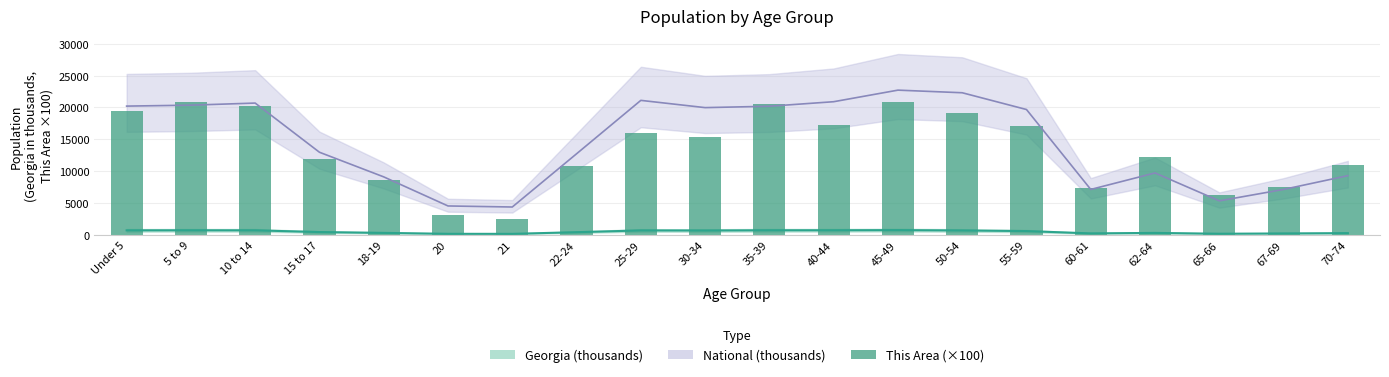

Rank the categories by value from lowest to highest.

21, 20, 65-66, 60-61, 67-69, 18-19, 22-24, 70-74, 15 to 17, 62-64, 30-34, 25-29, 55-59, 40-44, 50-54, Under 5, 10 to 14, 35-39, 5 to 9, 45-49